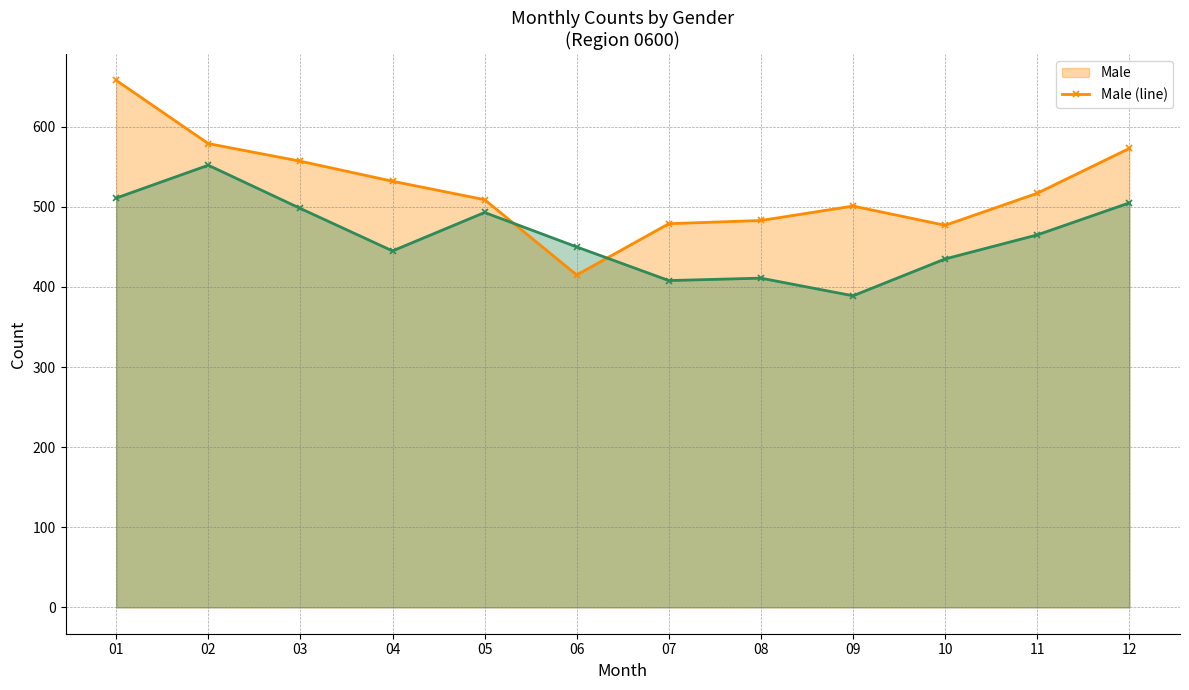

At which label is Female (line) closest to 470?

11